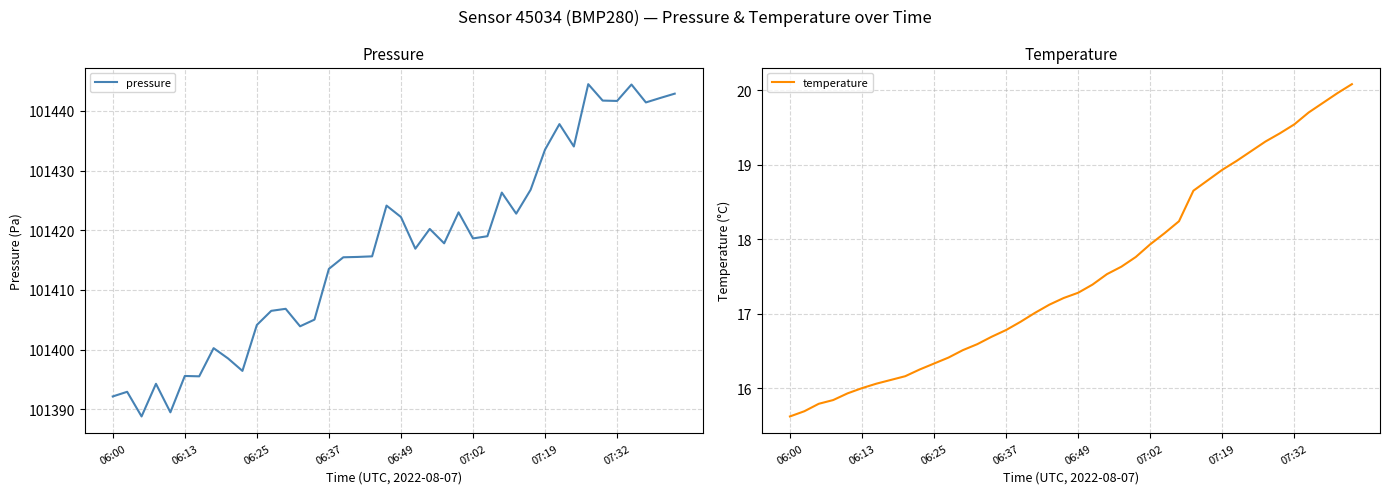

What is the minimum value for temperature?

15.6